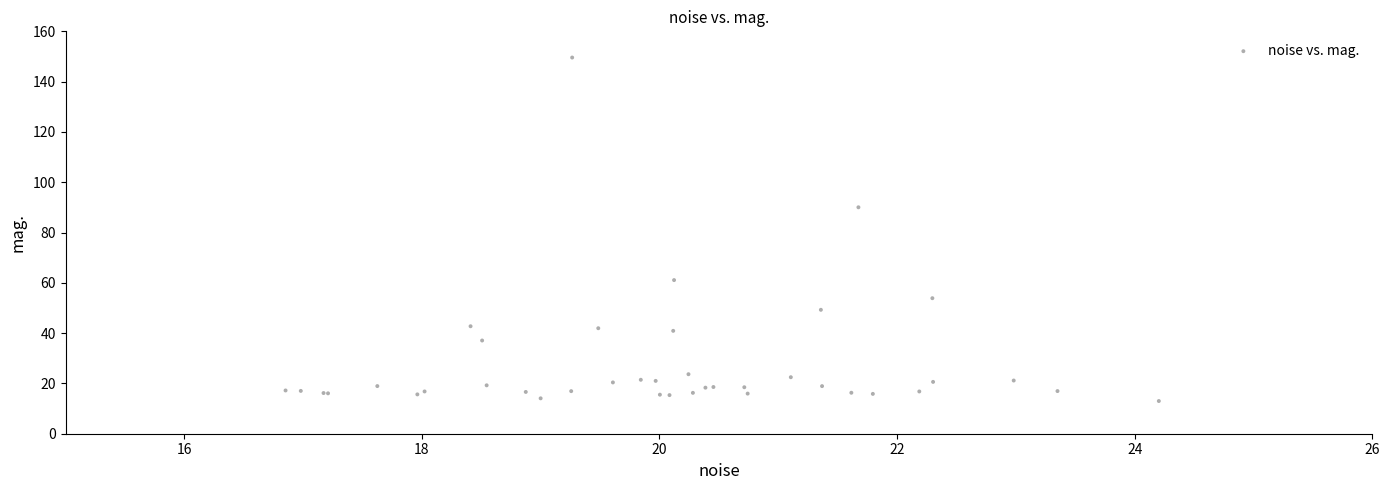

What Y value in the scatter plot is closest to 81?

90.0